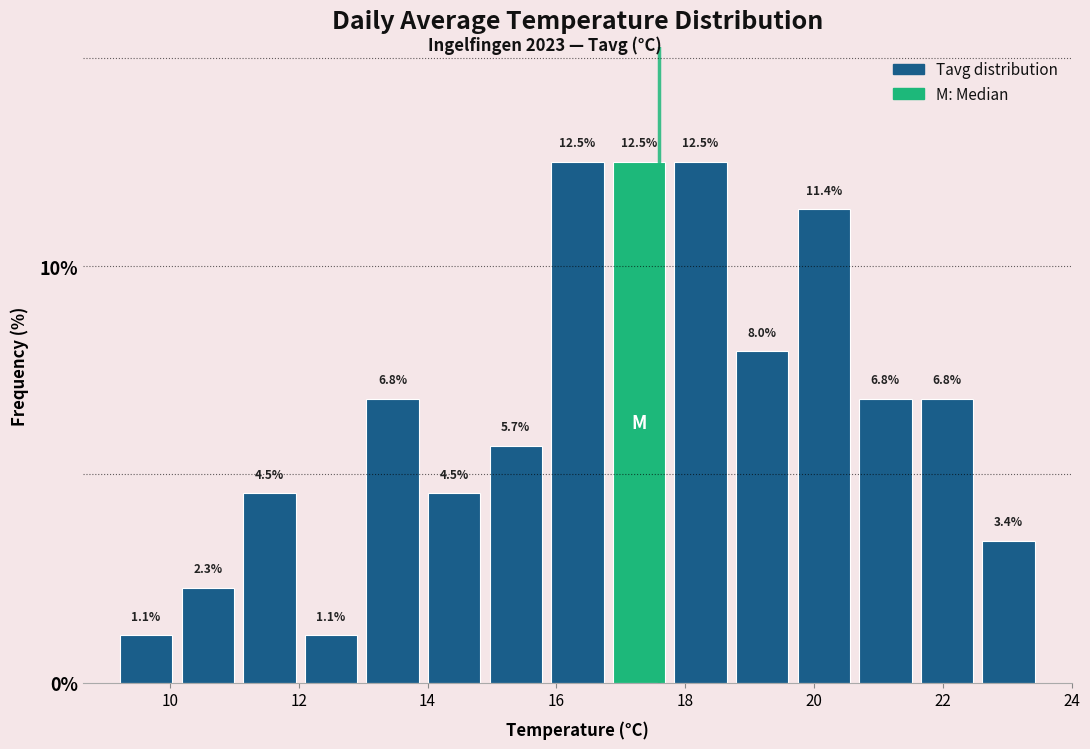

What is the height of the bar covering 14.0 to 14.8 on the x-axis? The bar edges are not printed on the chart, so give them approximately, as read against the axis.

4.5